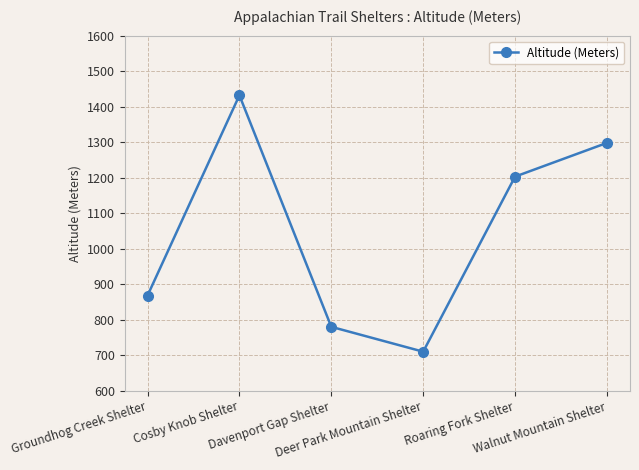

What is the sum of all values?

6291